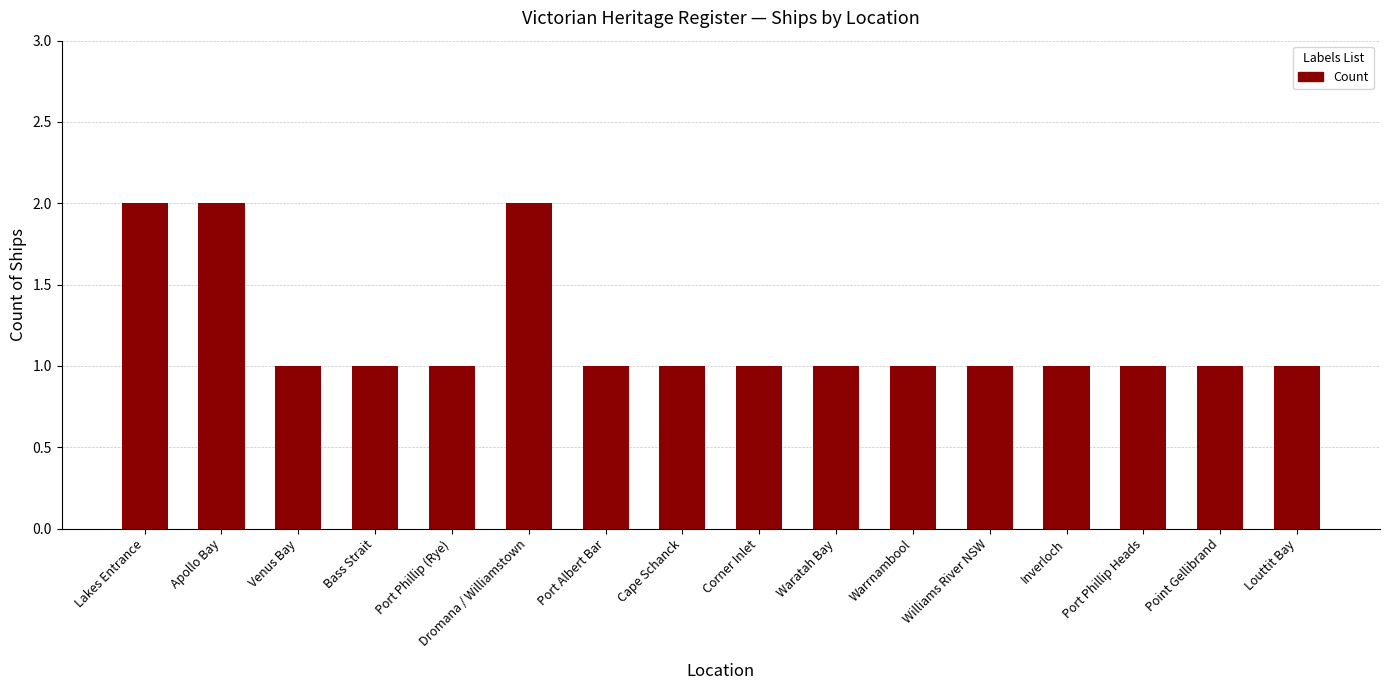

How many categories are shown in the chart?

16